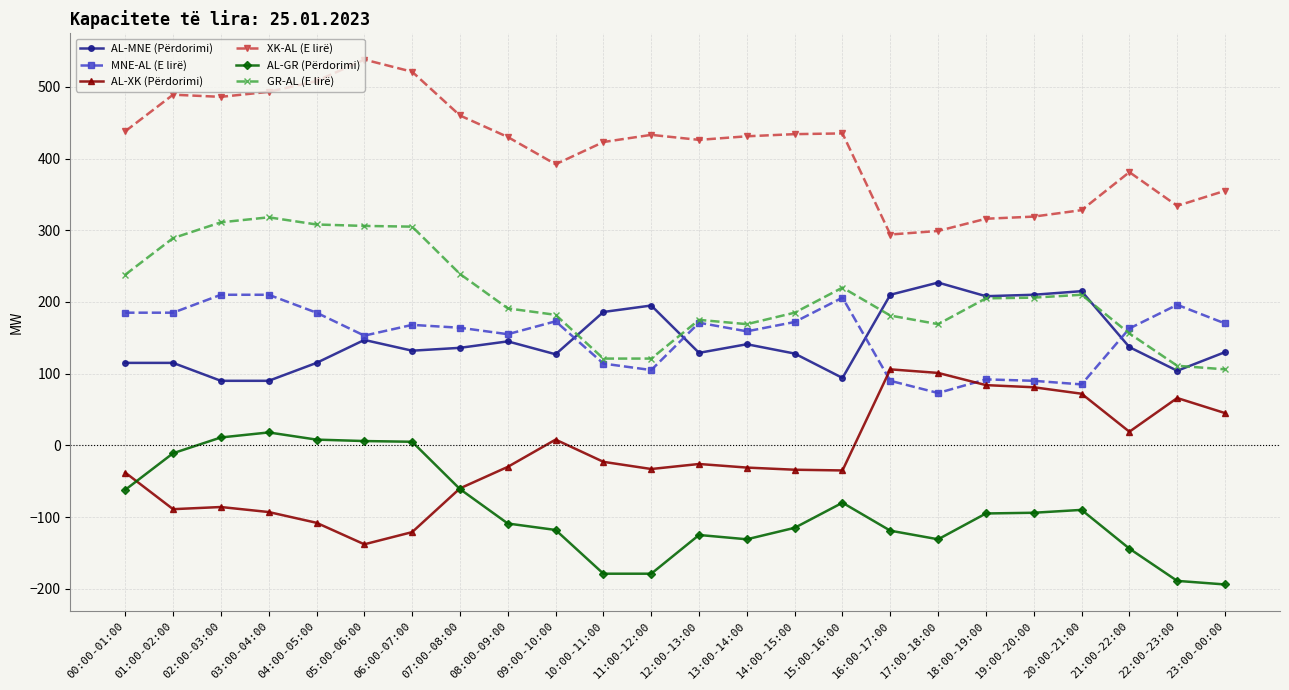

At which category does the chart reach its peak across all series?

05:00-06:00